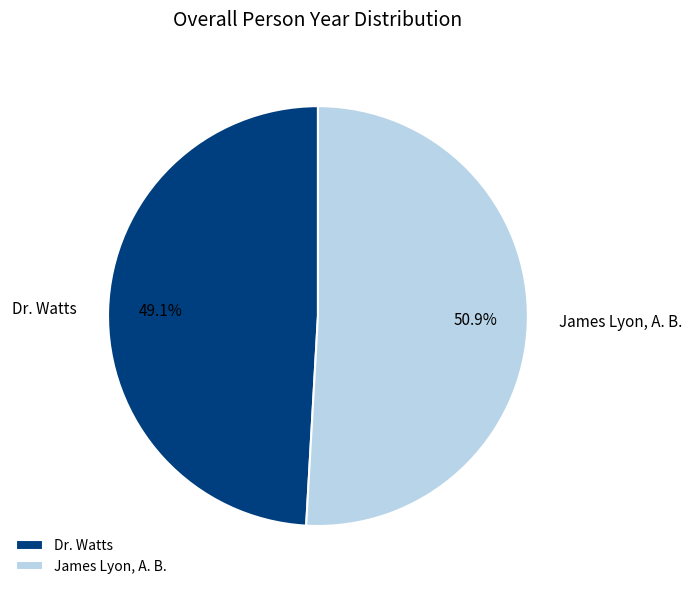

What is the ratio of the value at James Lyon, A. B. to the value at Dr. Watts?

1.0